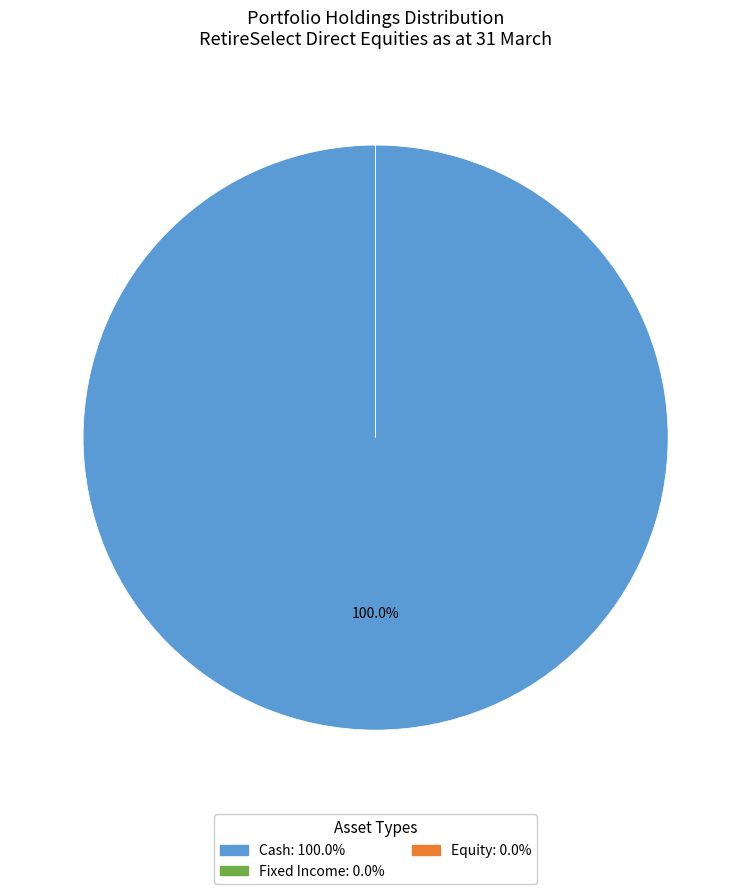

To the nearest percent, what is the combined percentage of Fixed Income and Cash?

100%